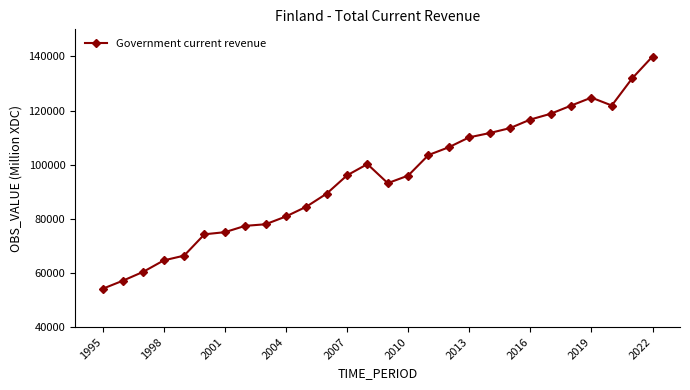

What is the difference between the maximum and second lowest values?

82803